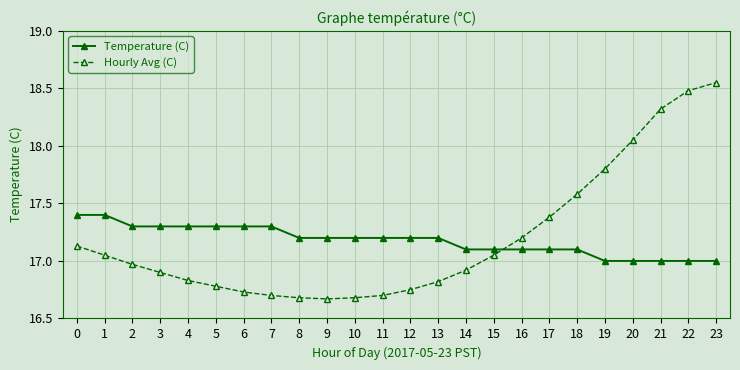

At how many categories does at least one series exceed 16?

24